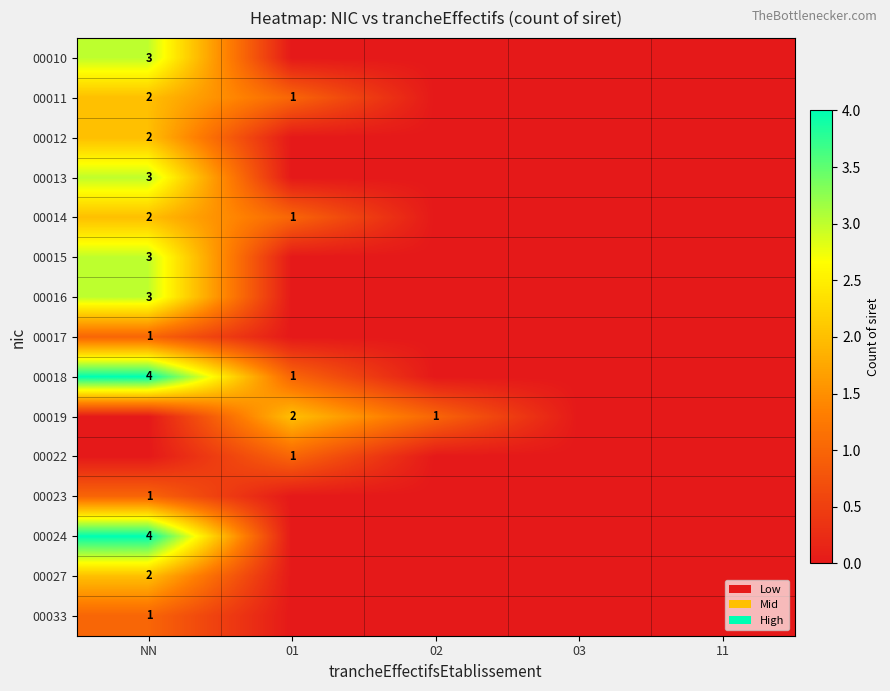

The 00011 series shows 1 at 01. True or false?

True